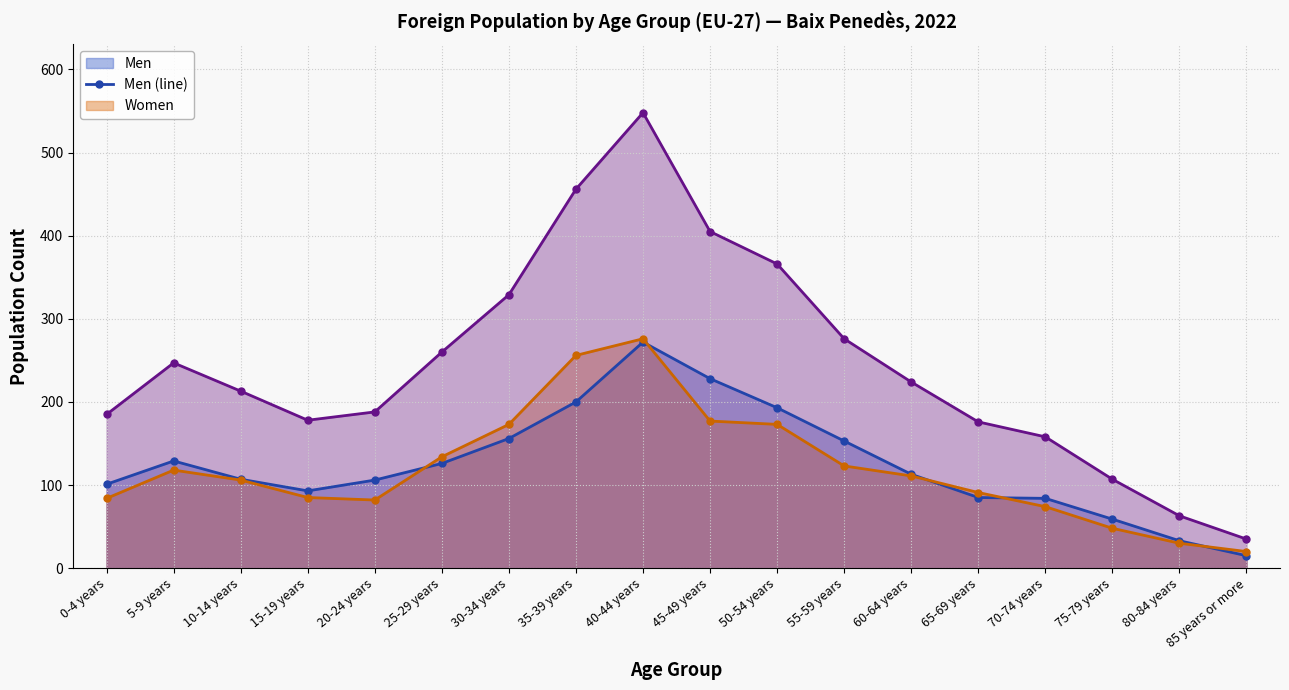

How many lines are shown in the chart?

3